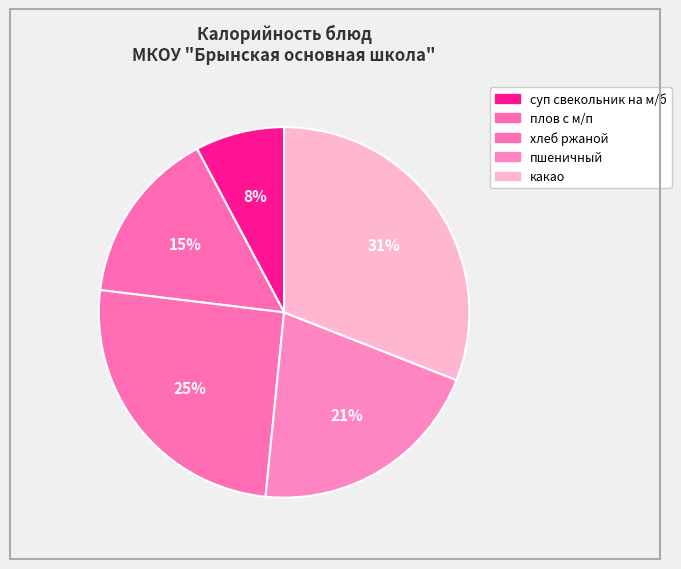

Which slice is the largest?

какао